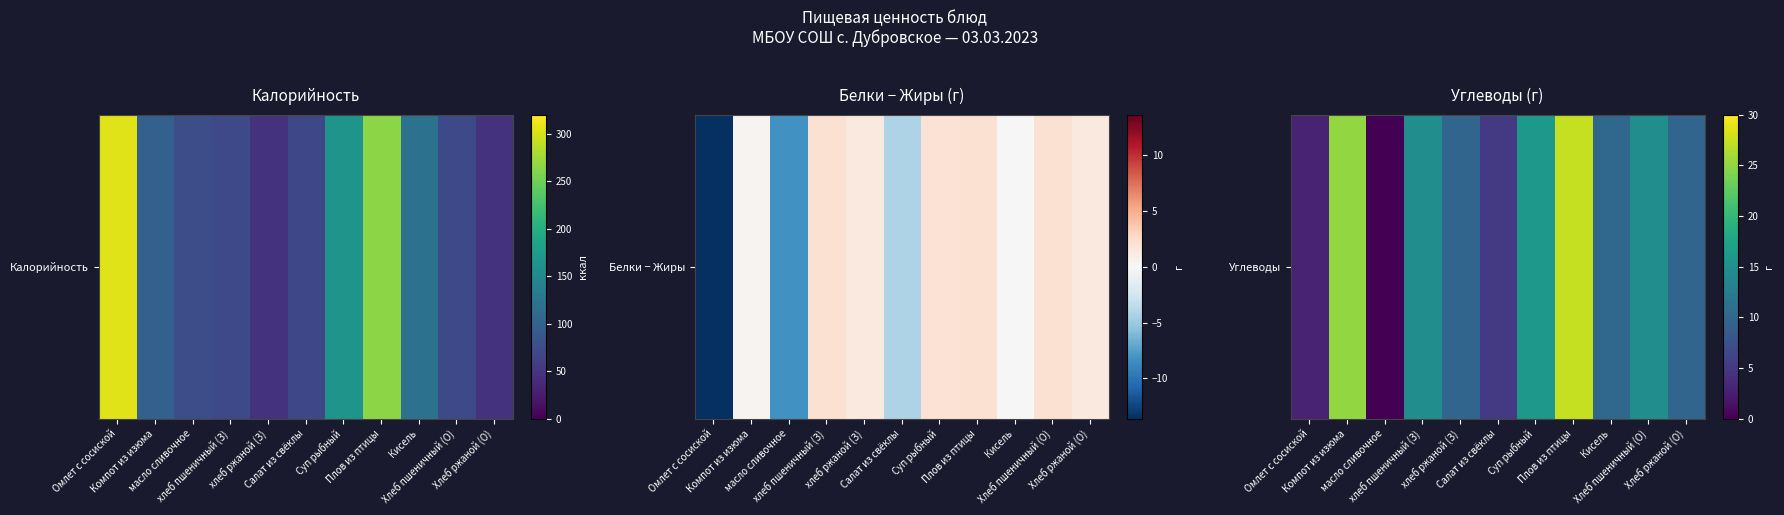

Rank the categories by value from lowest to highest.

масло сливочное, Омлет с сосиской, Салат из свёклы, хлеб ржаной (З), Хлеб ржаной (О), Кисель, хлеб пшеничный (З), Хлеб пшеничный (О), Суп рыбный, Компот из изюма, Плов из птицы